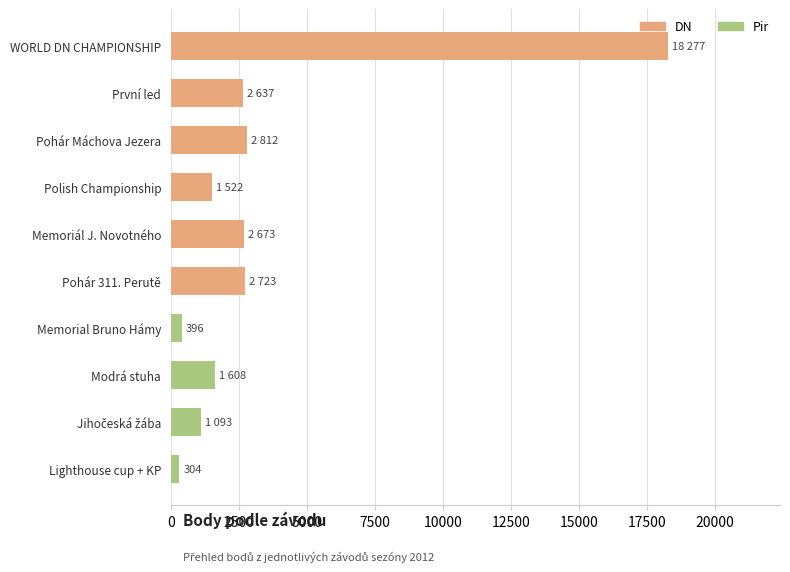

Is it true that the value at WORLD DN CHAMPIONSHIP is 24582?

False